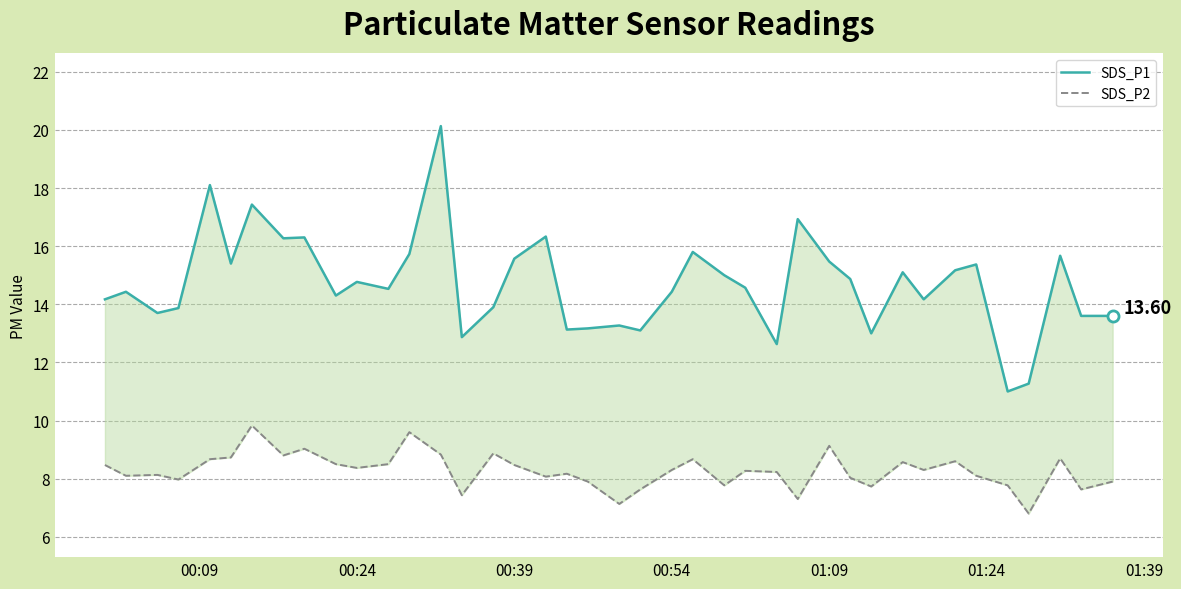

What is the minimum value for SDS_P2?

6.8